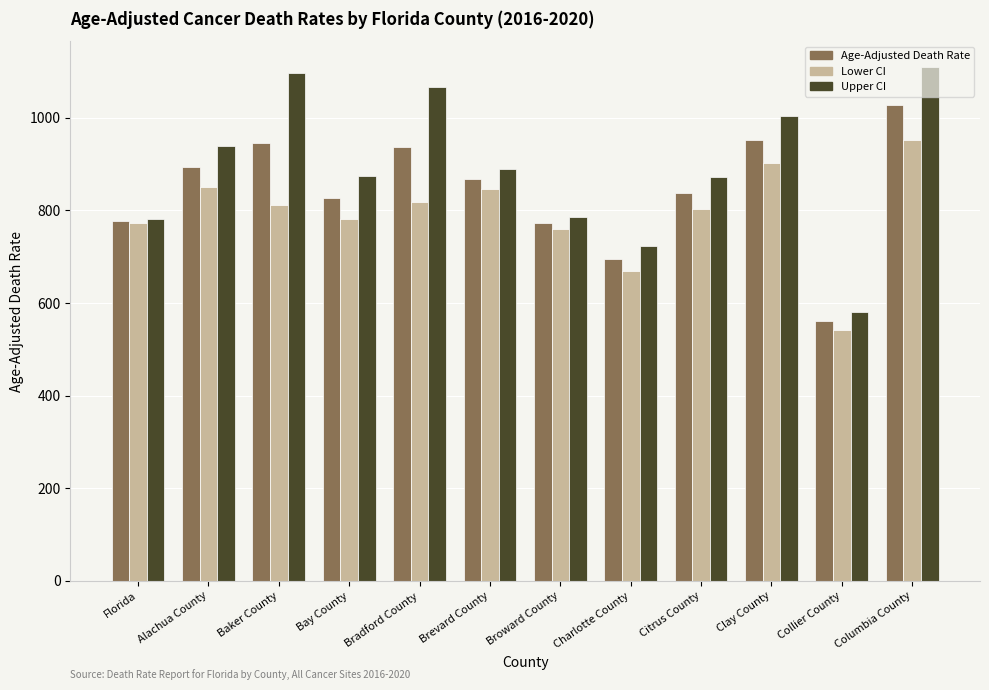

At which label does Upper CI reach its minimum?

Collier County